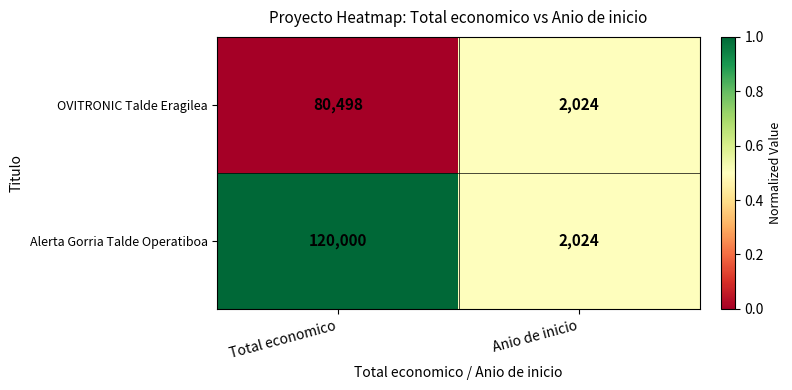

What is the sum of all Alerta Gorria Talde Operatiboa values?

122024